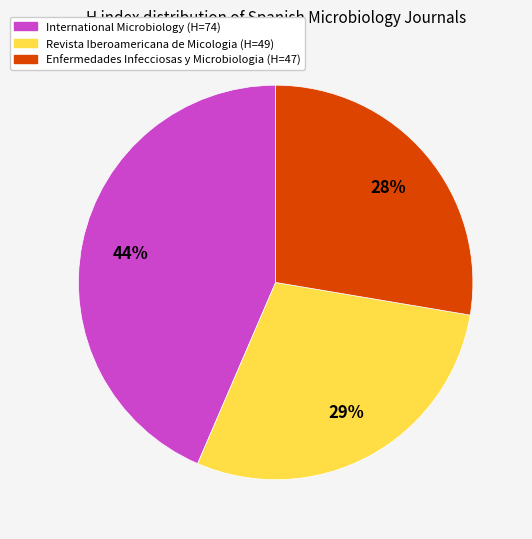

How many slices are in this pie chart?

3